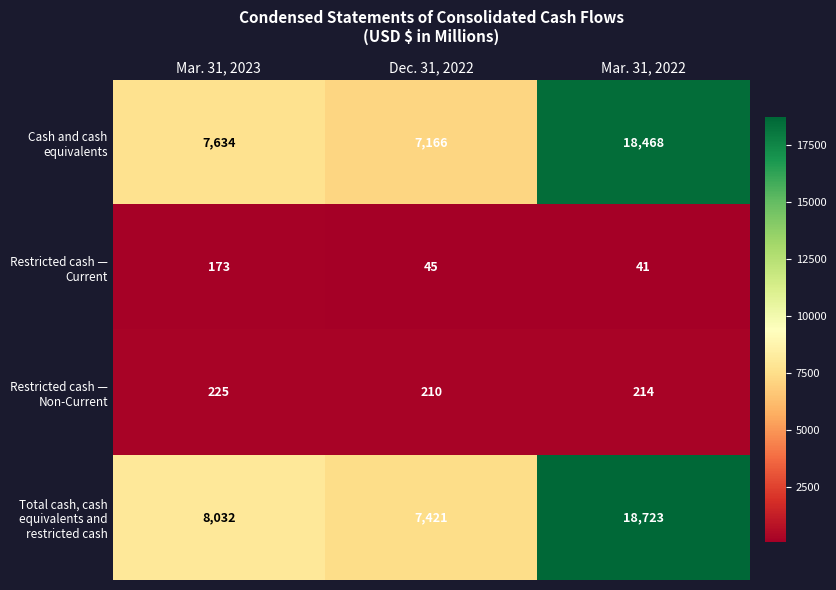

The value of Total cash, cash equivalents and restricted cash at Mar. 31, 2023 is 8032. True or false?

True